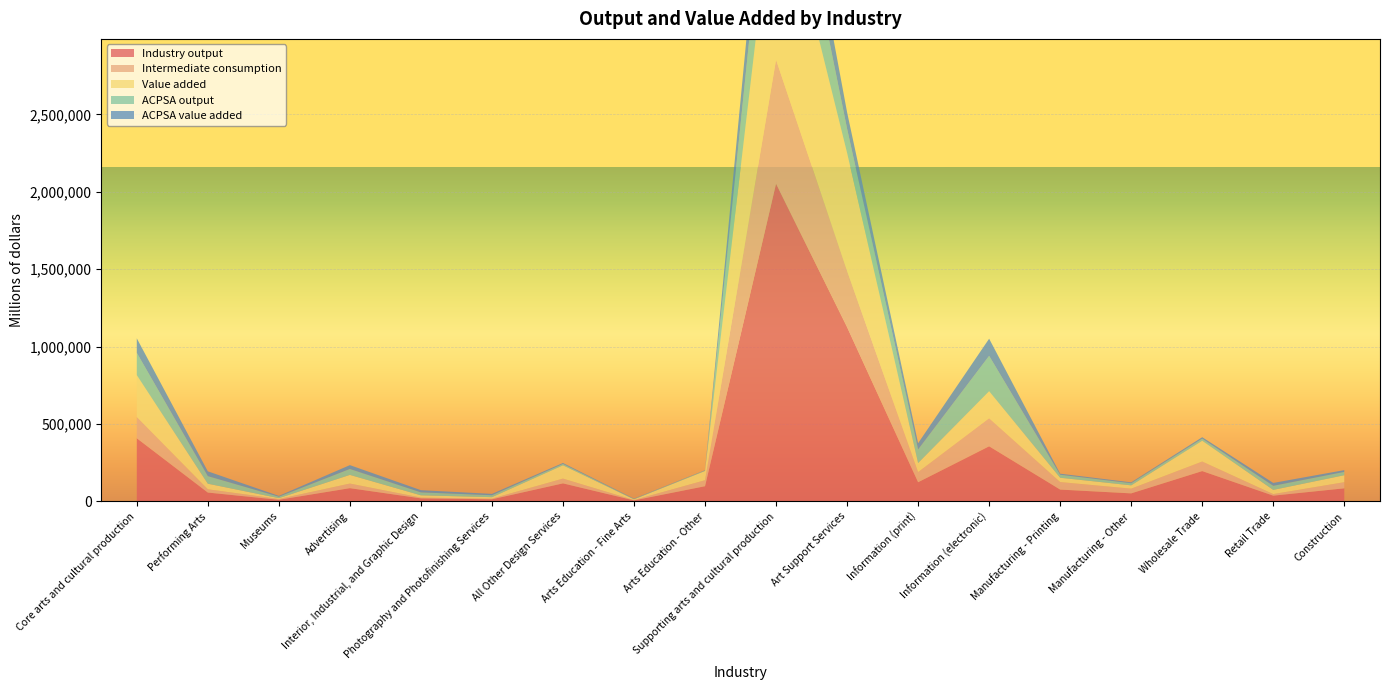

Reading left to right, list all the values displayed in this chart.

Industry output: Core arts and cultural production=407996	Performing Arts=57161	Museums=10550	Advertising=85576	Interior, Industrial, and Graphic Design=19661	Photography and Photofinishing Services=13689	All Other Design Services=116538	Arts Education - Fine Arts=6670	Arts Education - Other=98150	Supporting arts and cultural production=2051477	Art Support Services=1125647	Information (print)=123906	Information (electronic)=355989	Manufacturing - Printing=76383	Manufacturing - Other=51860	Wholesale Trade=195954	Retail Trade=37190	Construction=84549
Intermediate consumption: Core arts and cultural production=137556	Performing Arts=21389	Museums=5025	Advertising=29916	Interior, Industrial, and Graphic Design=4992	Photography and Photofinishing Services=4312	All Other Design Services=31002	Arts Education - Fine Arts=1973	Arts Education - Other=38948	Supporting arts and cultural production=800765	Art Support Services=362912	Information (print)=65698	Information (electronic)=180896	Manufacturing - Printing=48728	Manufacturing - Other=30636	Wholesale Trade=61955	Retail Trade=10184	Construction=39756
Value added: Core arts and cultural production=270440	Performing Arts=35773	Museums=5526	Advertising=55660	Interior, Industrial, and Graphic Design=14669	Photography and Photofinishing Services=9377	All Other Design Services=85536	Arts Education - Fine Arts=4697	Arts Education - Other=59202	Supporting arts and cultural production=1250713	Art Support Services=762735	Information (print)=58208	Information (electronic)=175093	Manufacturing - Printing=27655	Manufacturing - Other=21224	Wholesale Trade=134000	Retail Trade=27006	Construction=44792
ACPSA output: Core arts and cultural production=143532	Performing Arts=48978	Museums=9529	Advertising=38302	Interior, Industrial, and Graphic Design=19071	Photography and Photofinishing Services=12610	All Other Design Services=9065	Arts Education - Fine Arts=2715	Arts Education - Other=3261	Supporting arts and cultural production=566750	Art Support Services=156214	Information (print)=87563	Information (electronic)=228035	Manufacturing - Printing=19533	Manufacturing - Other=13985	Wholesale Trade=13470	Retail Trade=26440	Construction=21510
ACPSA value added: Core arts and cultural production=93620	Performing Arts=30971	Museums=4985	Advertising=24912	Interior, Industrial, and Graphic Design=14231	Photography and Photofinishing Services=8580	All Other Design Services=6125	Arts Education - Fine Arts=1869	Arts Education - Other=1946	Supporting arts and cultural production=308792	Art Support Services=105893	Information (print)=40725	Information (electronic)=110730	Manufacturing - Printing=6761	Manufacturing - Other=5423	Wholesale Trade=9218	Retail Trade=18645	Construction=11396